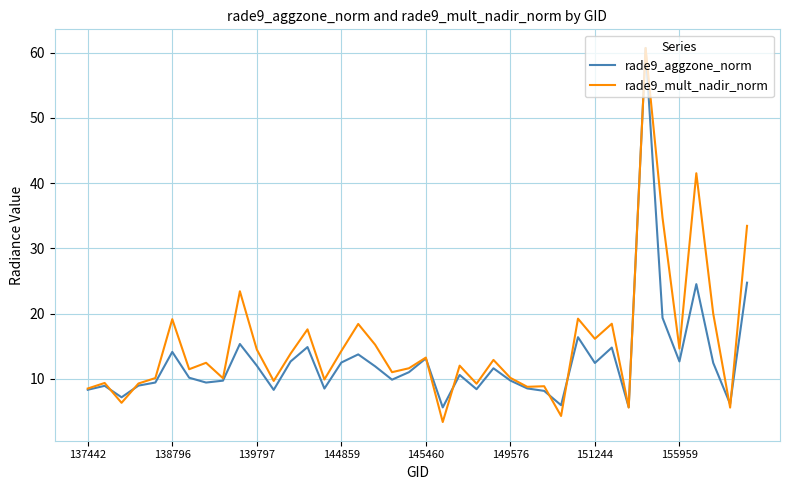

What is the greatest value displayed?

60.7